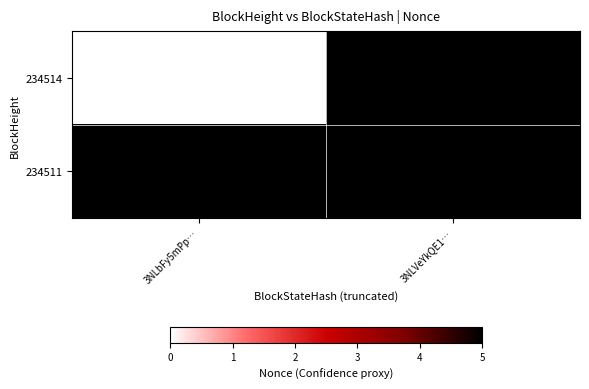

True or false: 234514 has a value of 0.0 at 3NLbFy5mPp….

True